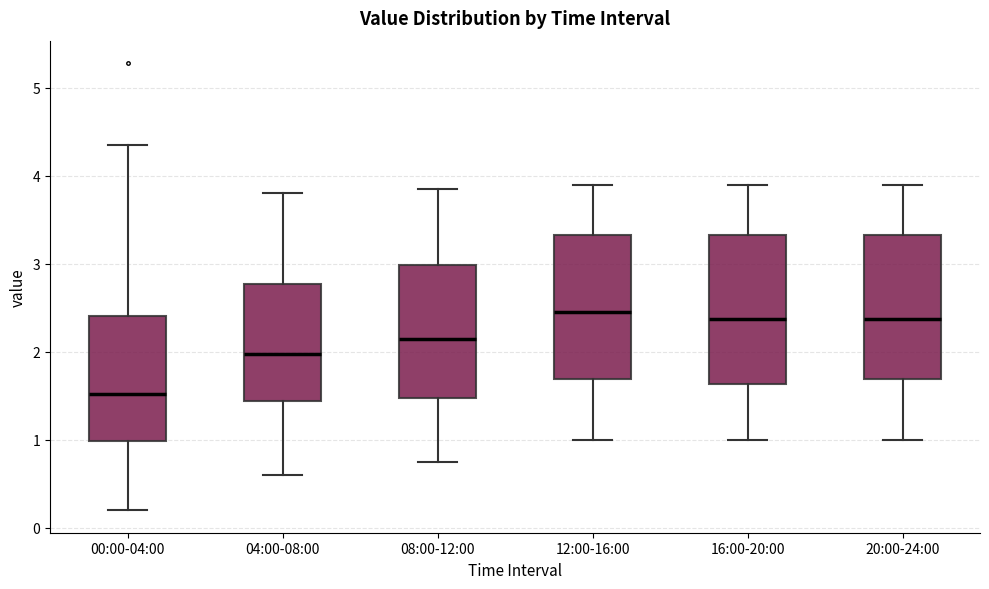

Reading left to right, transcribe this box plot: for each box, give where its median line is, the range the box spans, and where its two whiskers end, as read against the y-axis. The values are not printed on the chart, so give them approximately, as read against the axis.

00:00-04:00: median 1.5, box 1.0 to 2.4, whiskers 0.2 to 4.4
04:00-08:00: median 2.0, box 1.4 to 2.8, whiskers 0.6 to 3.8
08:00-12:00: median 2.2, box 1.5 to 3.0, whiskers 0.8 to 3.9
12:00-16:00: median 2.5, box 1.7 to 3.3, whiskers 1.0 to 3.9
16:00-20:00: median 2.4, box 1.6 to 3.3, whiskers 1.0 to 3.9
20:00-24:00: median 2.4, box 1.7 to 3.3, whiskers 1.0 to 3.9